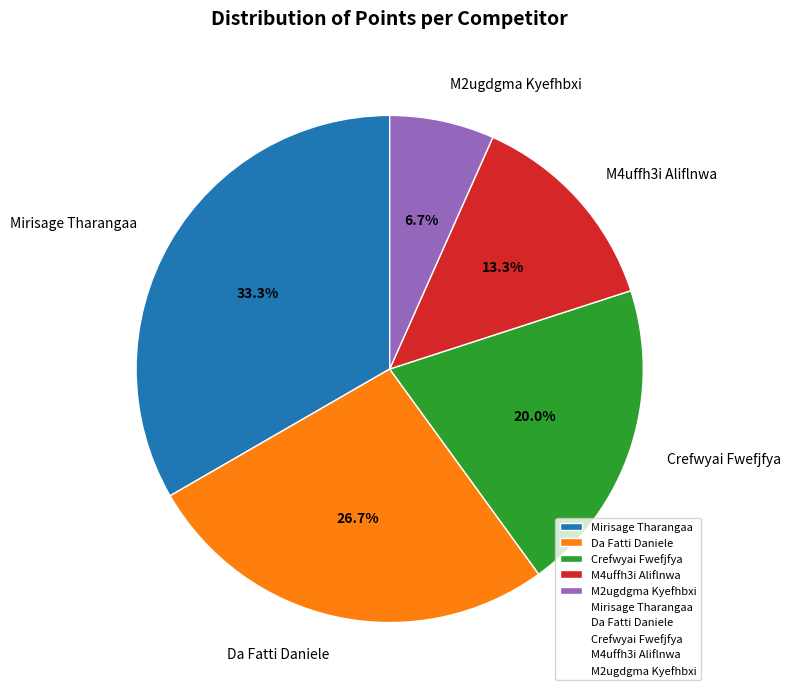

Rank the categories by value from lowest to highest.

M2ugdgma Kyefhbxi, M4uffh3i Aliflnwa, Crefwyai Fwefjfya, Da Fatti Daniele, Mirisage Tharangaa